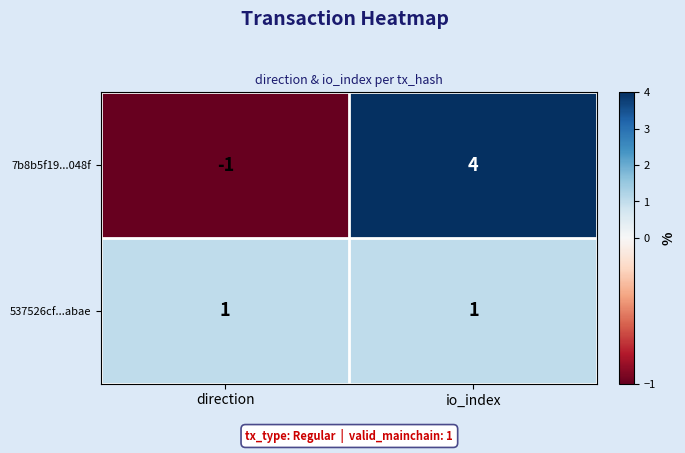

How many data points does each series have?

2